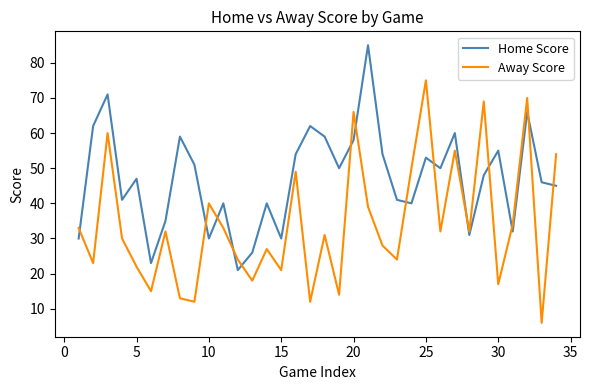

What is the average value of the Away Score series?

34